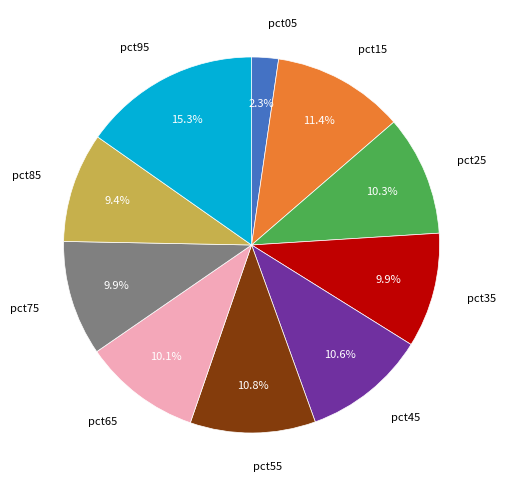

How many segments does this pie chart have?

10